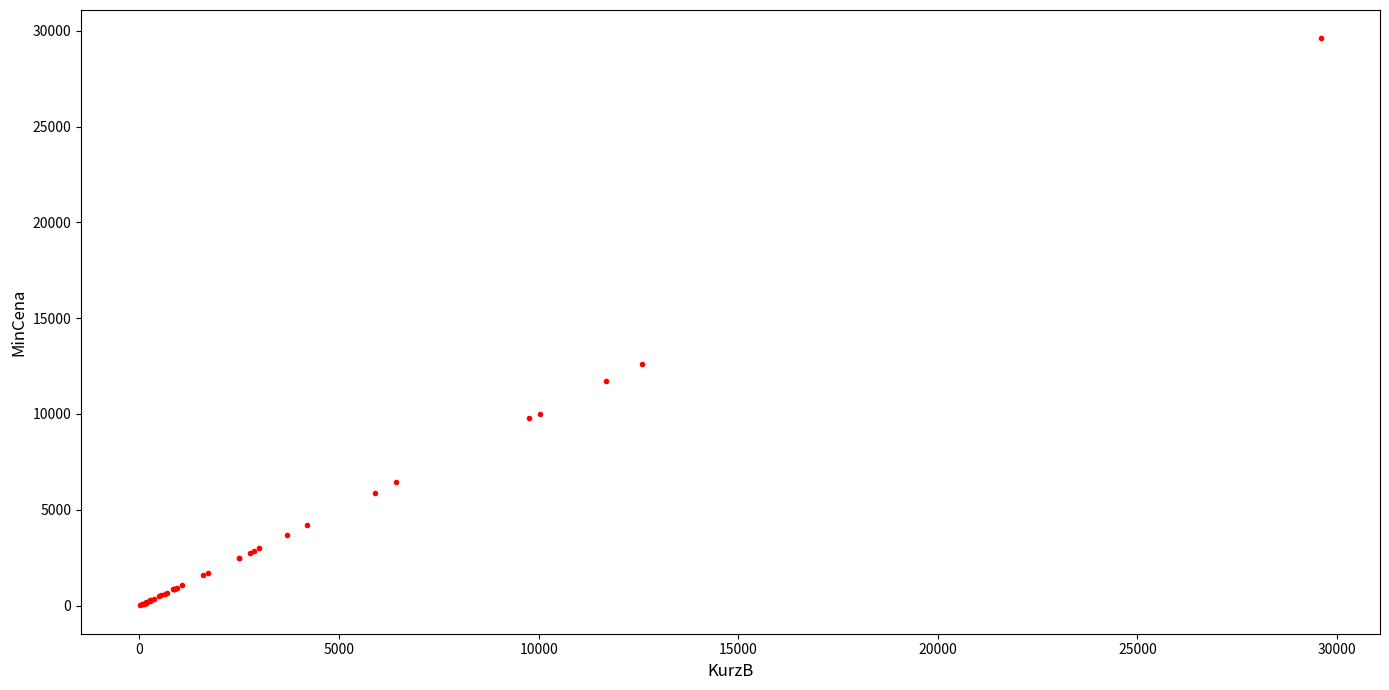

What Y value in the scatter plot is closest to 14807?

12600.0